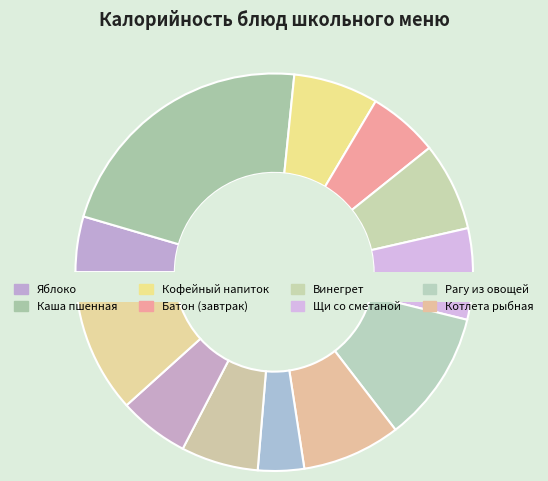

Does Батон (обед) represent more than half of the total?

No